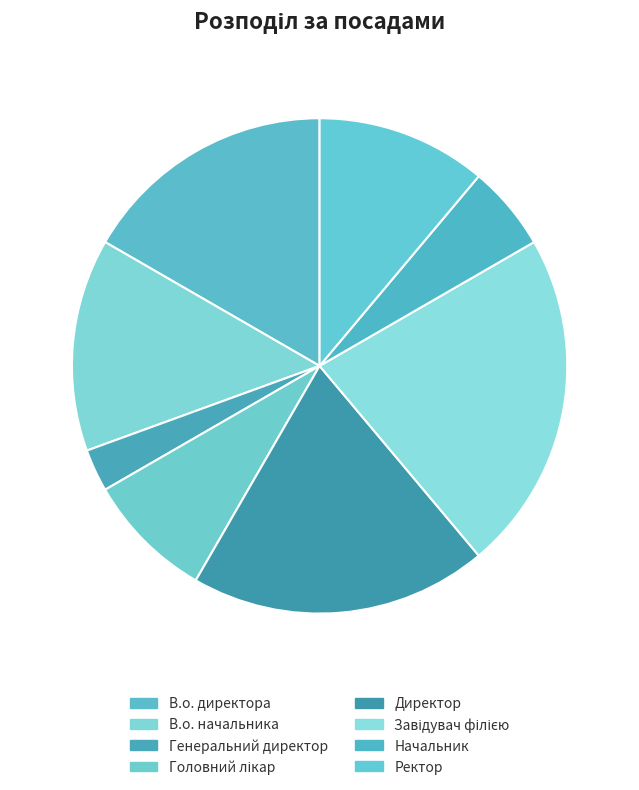

Is there a majority slice in this chart?

No